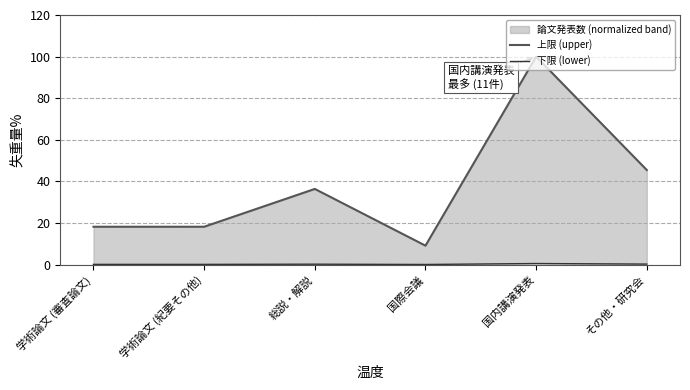

True or false: 上限 (upper) has more than 1 interior local peaks.

True